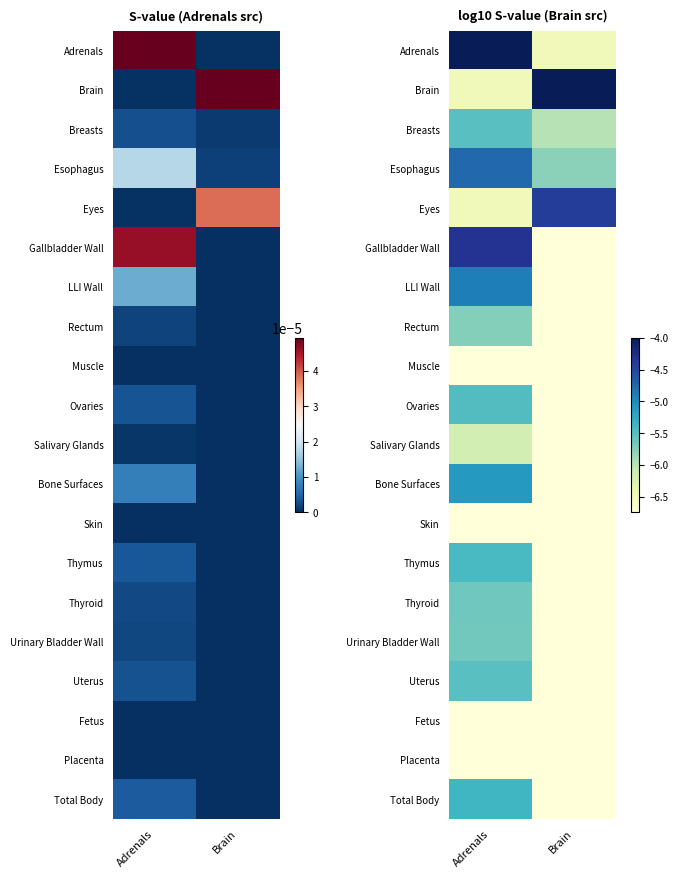

The Rectum series shows -6.7 at Brain. True or false?

True